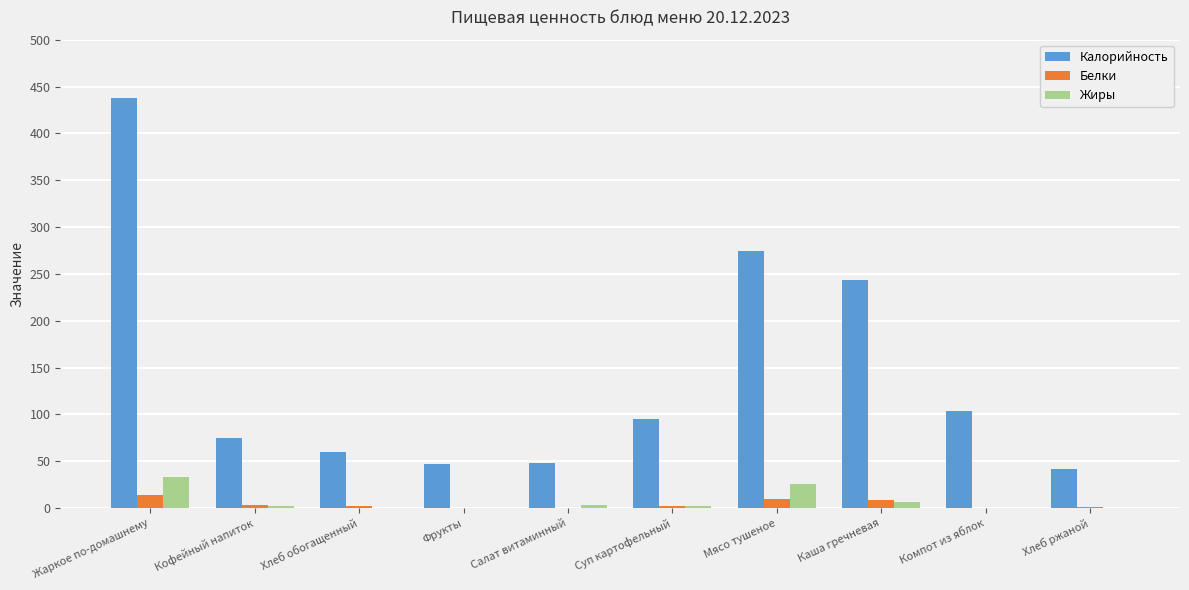

Count the number of categories in the chart.

10